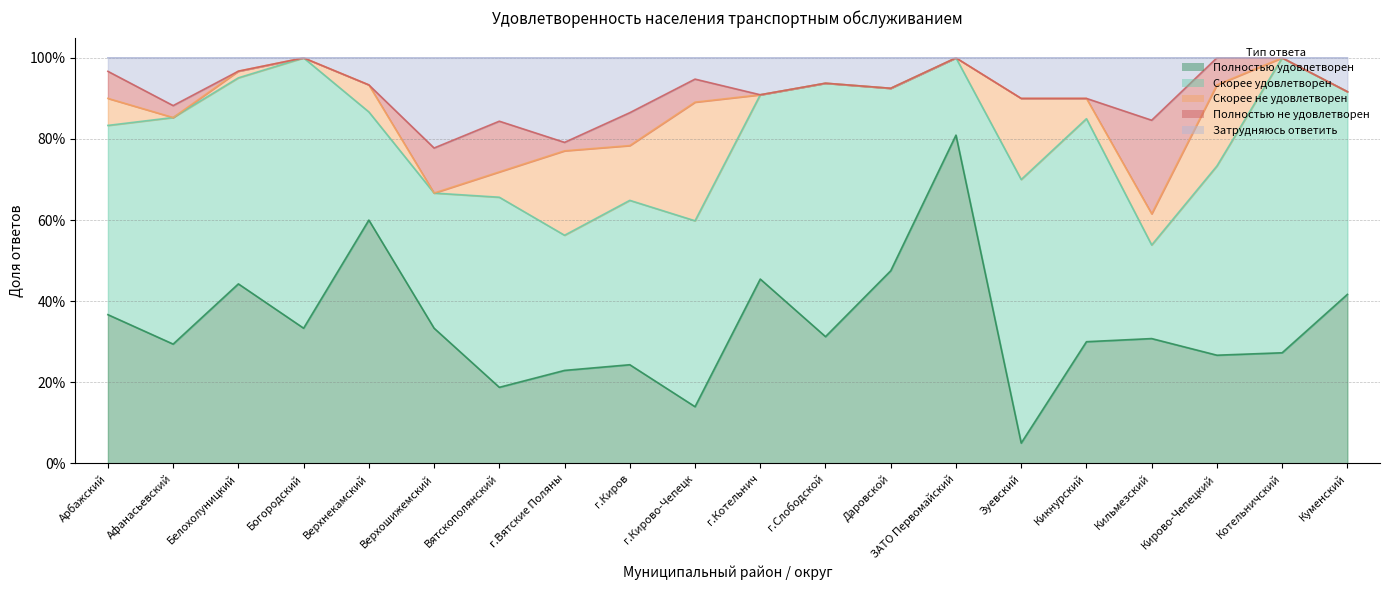

How many values in the Затрудняюсь ответить series exceed 0?

16